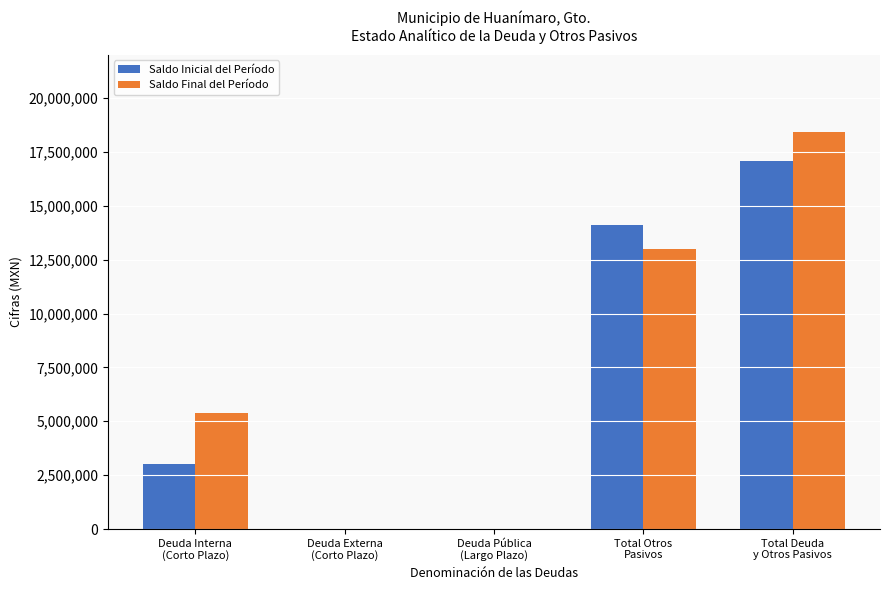

Count the number of data series in this chart.

2